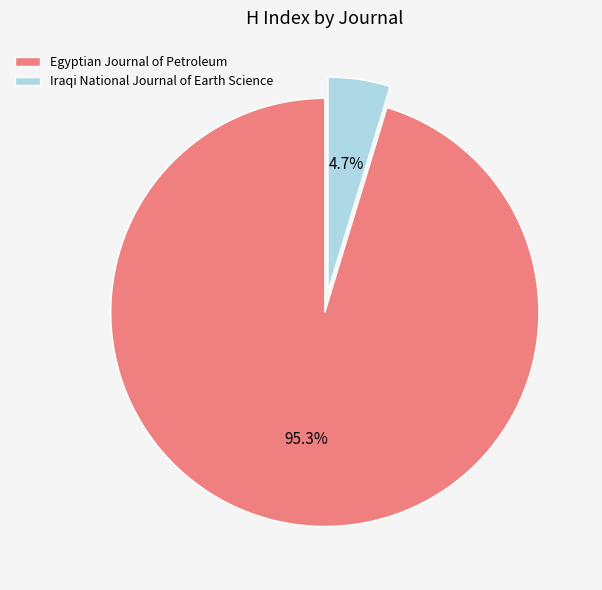

How many slices are in this pie chart?

2